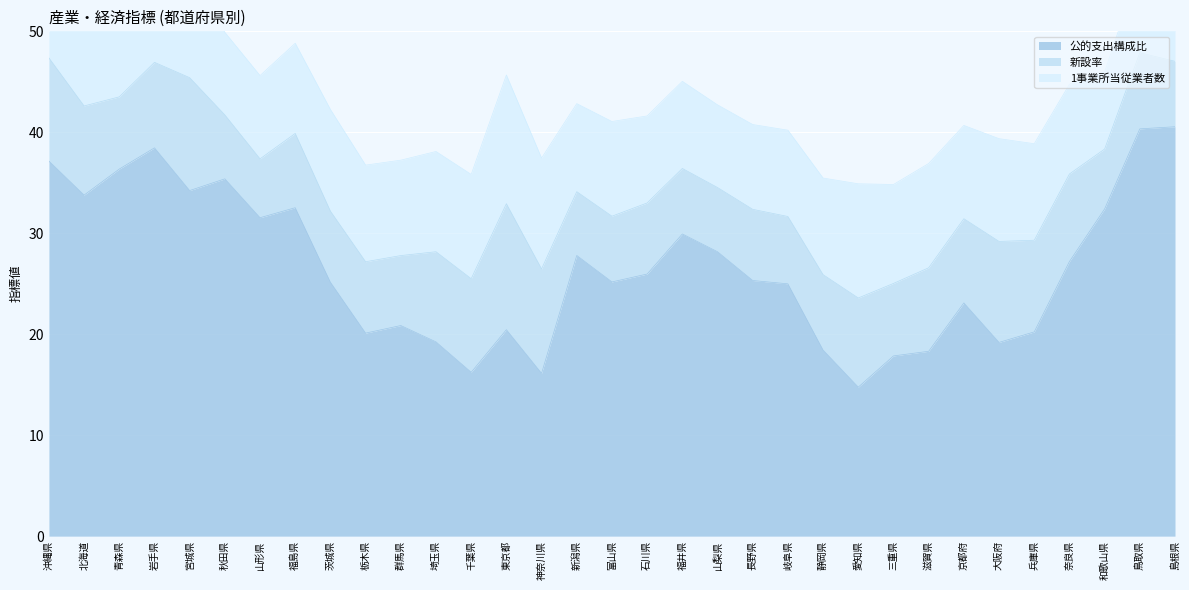

How many data points in 新設率 are less than 7?

10